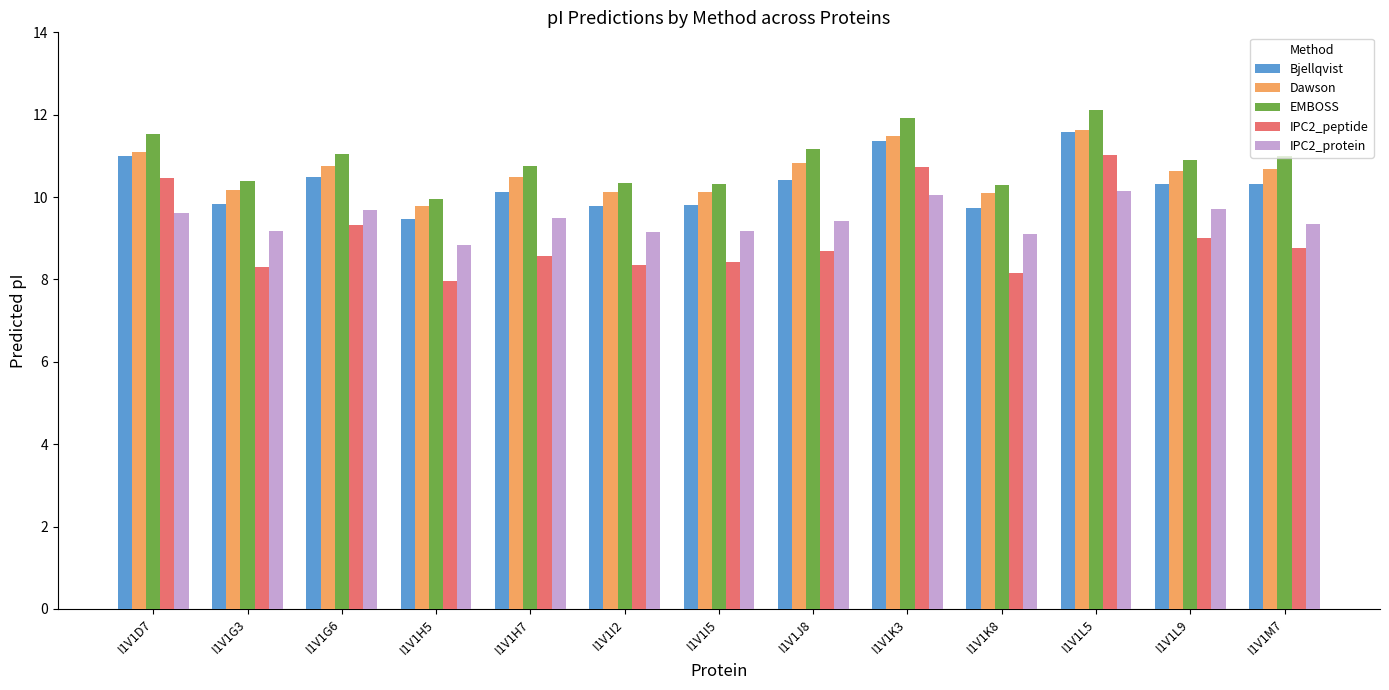

How many categories are shown in the chart?

13